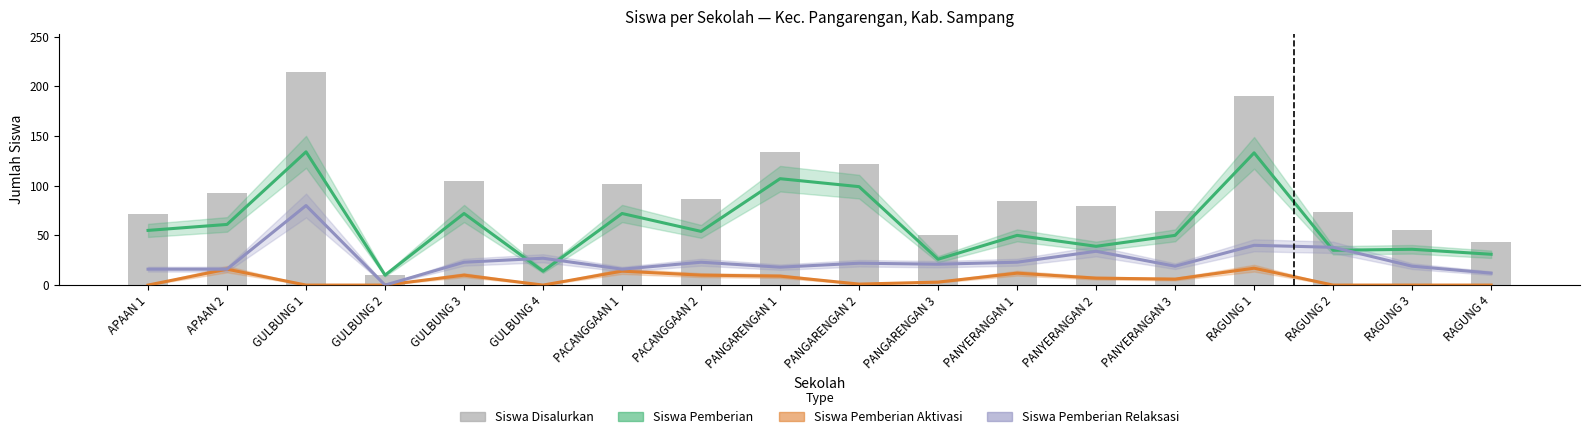

What position from the right is RAGUNG 2?

3